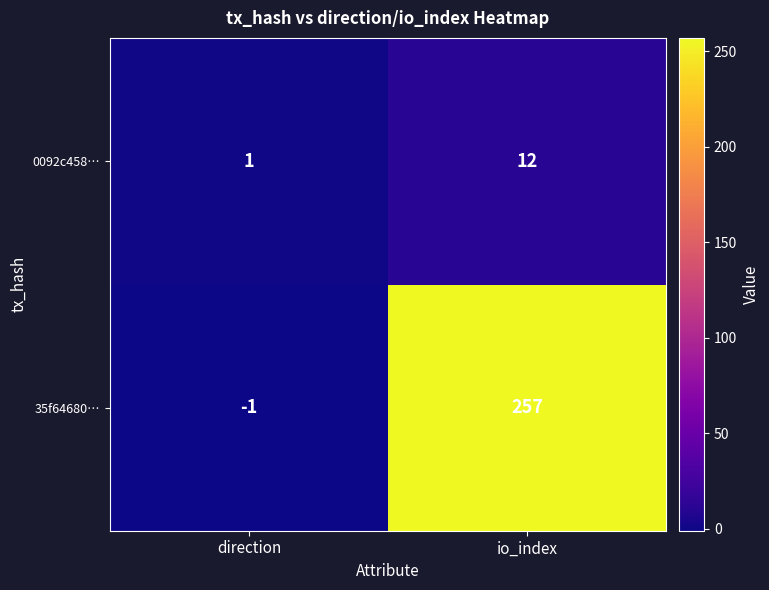

What is the difference between the 35f64680… values at io_index and direction?

258